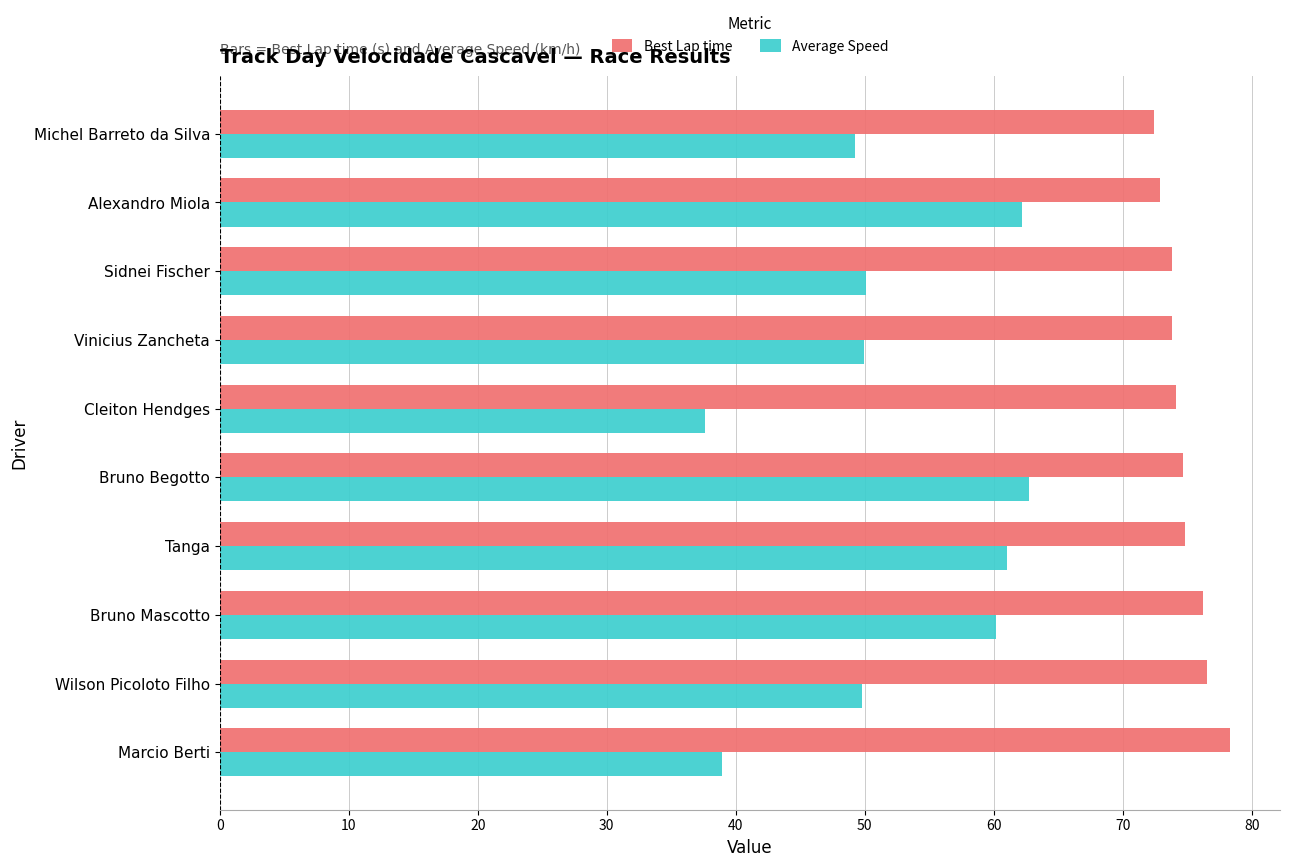

Rank the series by their maximum value, from highest to lowest.

Best Lap time, Average Speed